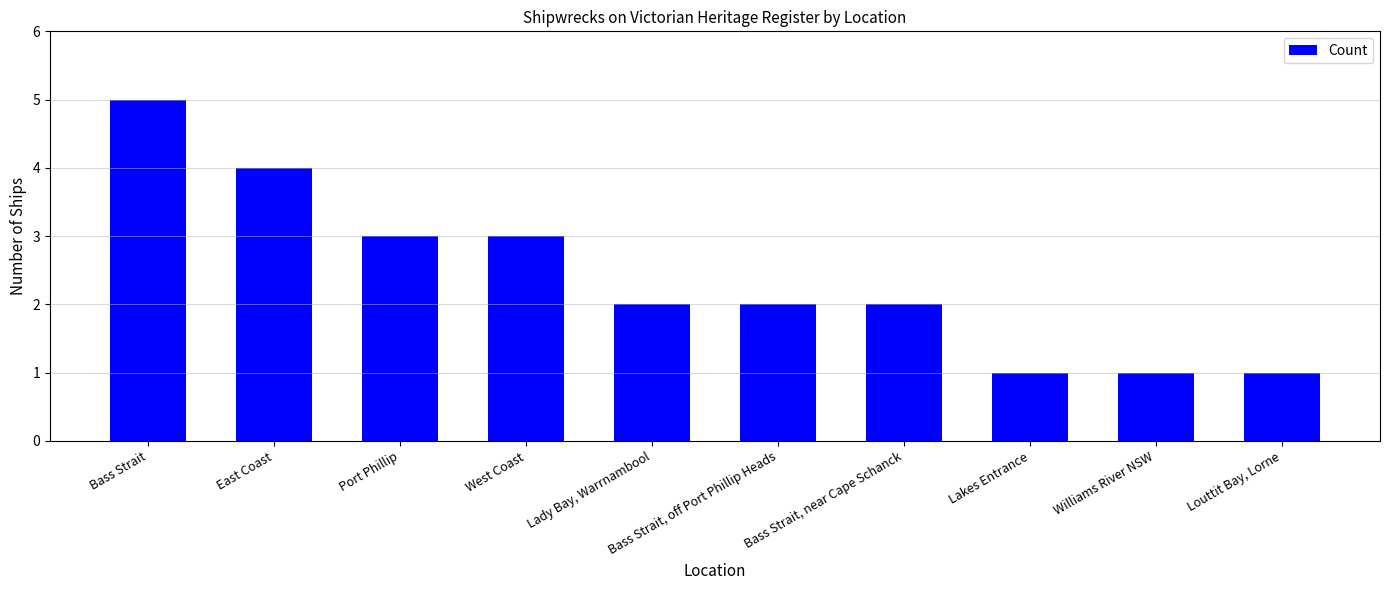

What position from the right is Lakes Entrance?

3